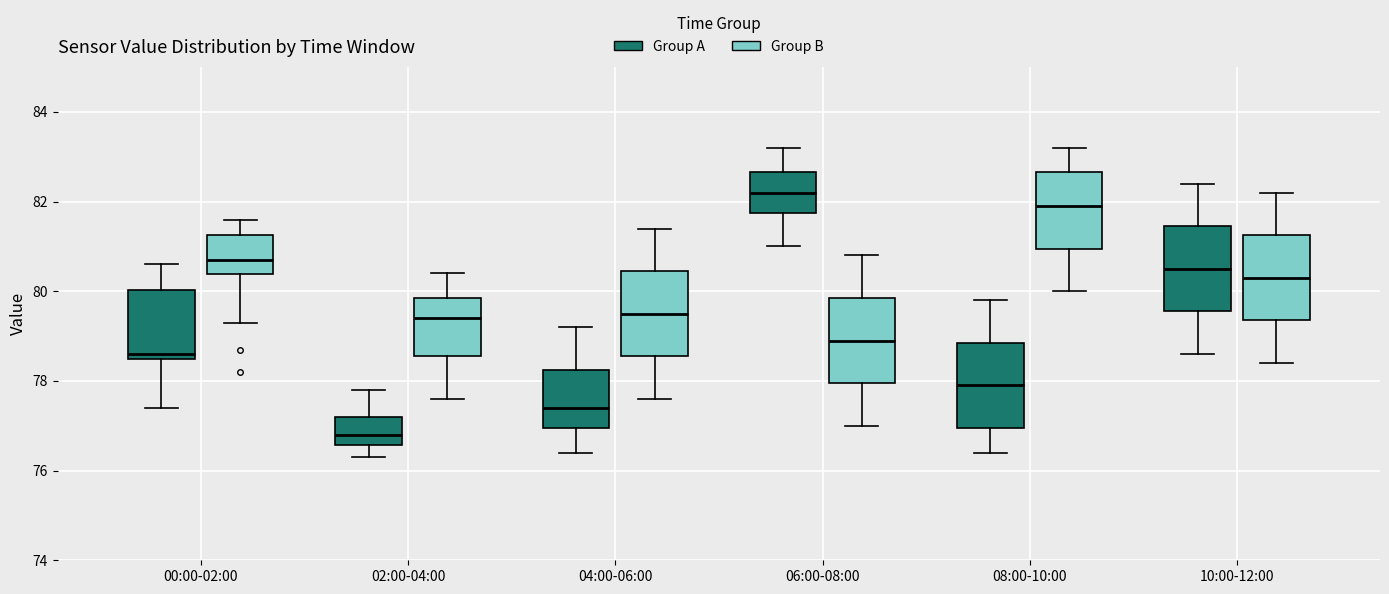

Where does the median line of the box for 04:00-06:00 (Group B) sit on the y-axis? The values are not printed on the chart, so give them approximately, as read against the axis.

79.6